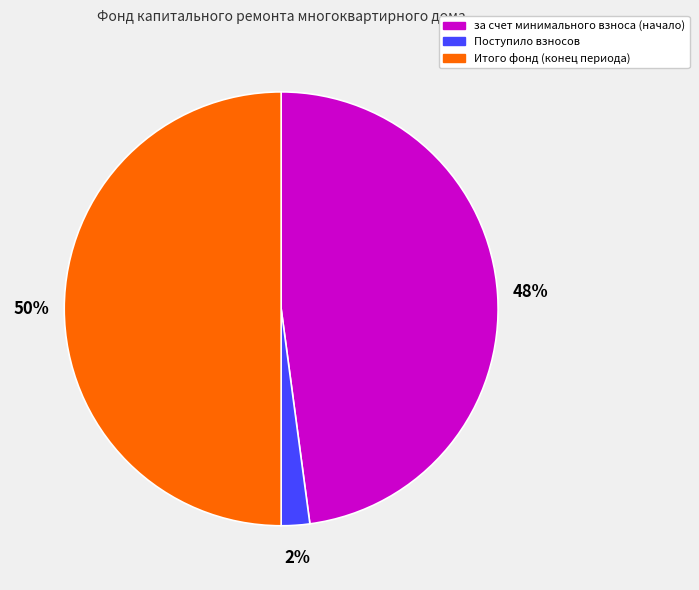

How many segments does this pie chart have?

3